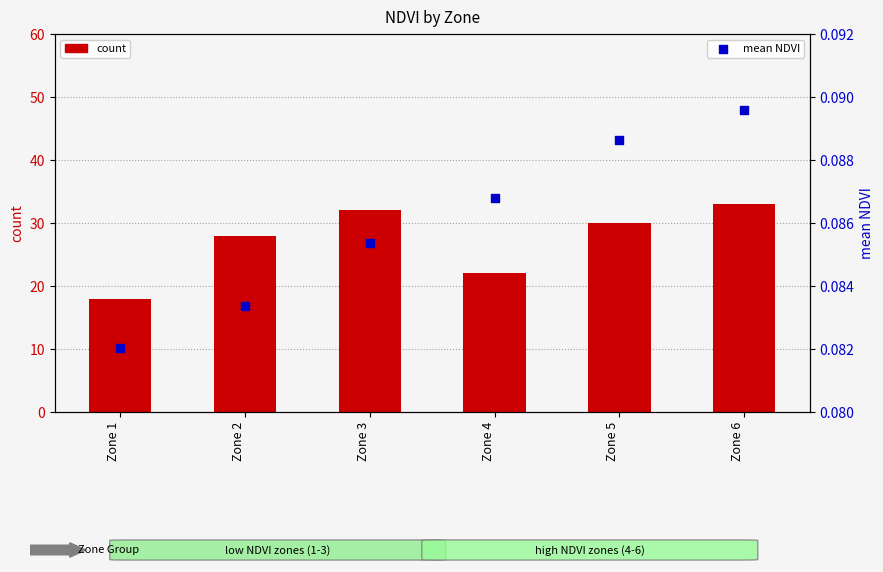

What are all the series names shown in the legend?

count, mean NDVI